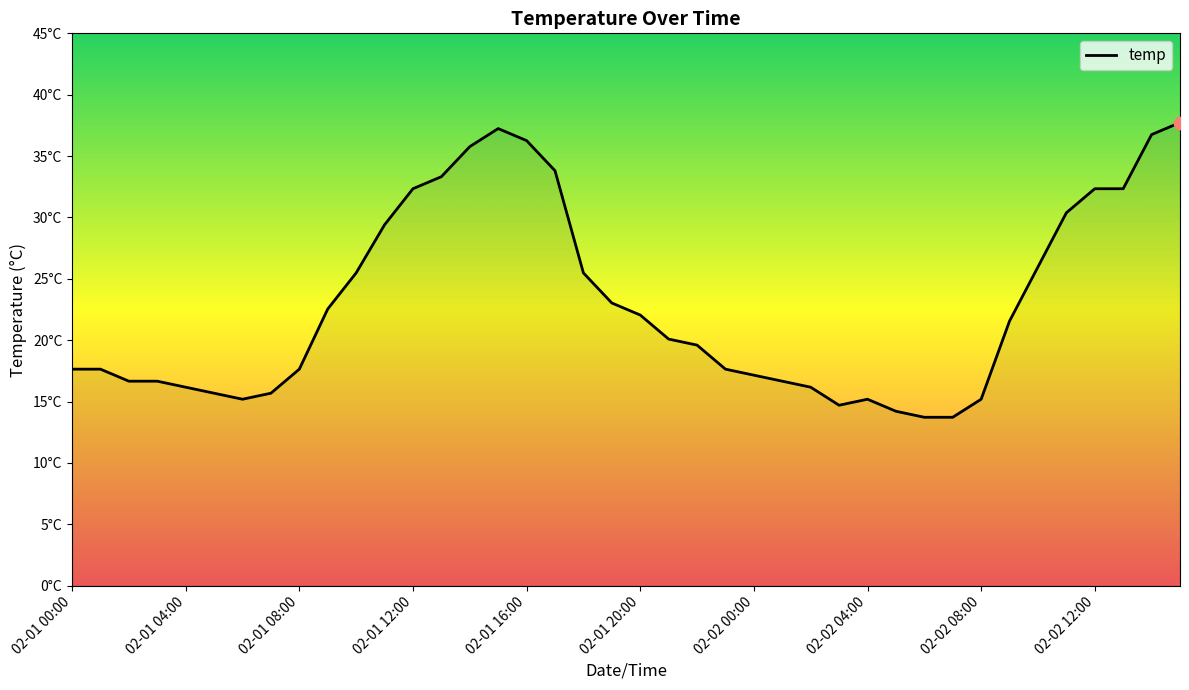

Does the chart have visible grid lines?

No